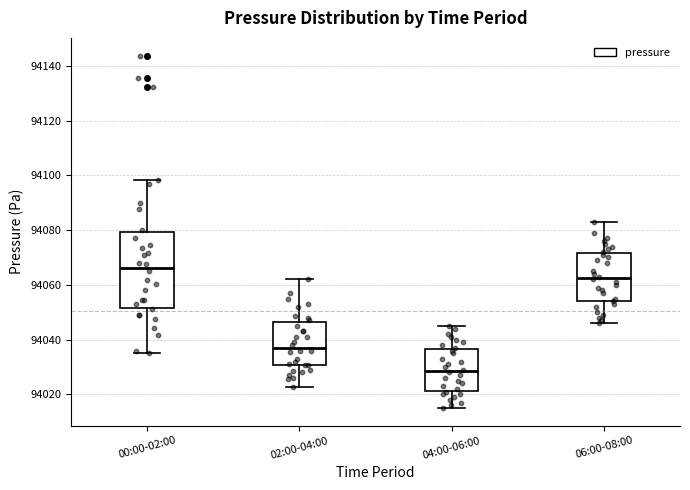

Reading left to right, read every box against the y-axis: the position of its median line, the range the box covers, and the ends of its whiskers. The values are not printed on the chart, so give them approximately, as read against the axis.

00:00-02:00: median 94066, box 94052 to 94080, whiskers 94036 to 94098
02:00-04:00: median 94038, box 94030 to 94046, whiskers 94022 to 94062
04:00-06:00: median 94028, box 94022 to 94036, whiskers 94016 to 94046
06:00-08:00: median 94062, box 94054 to 94072, whiskers 94046 to 94084